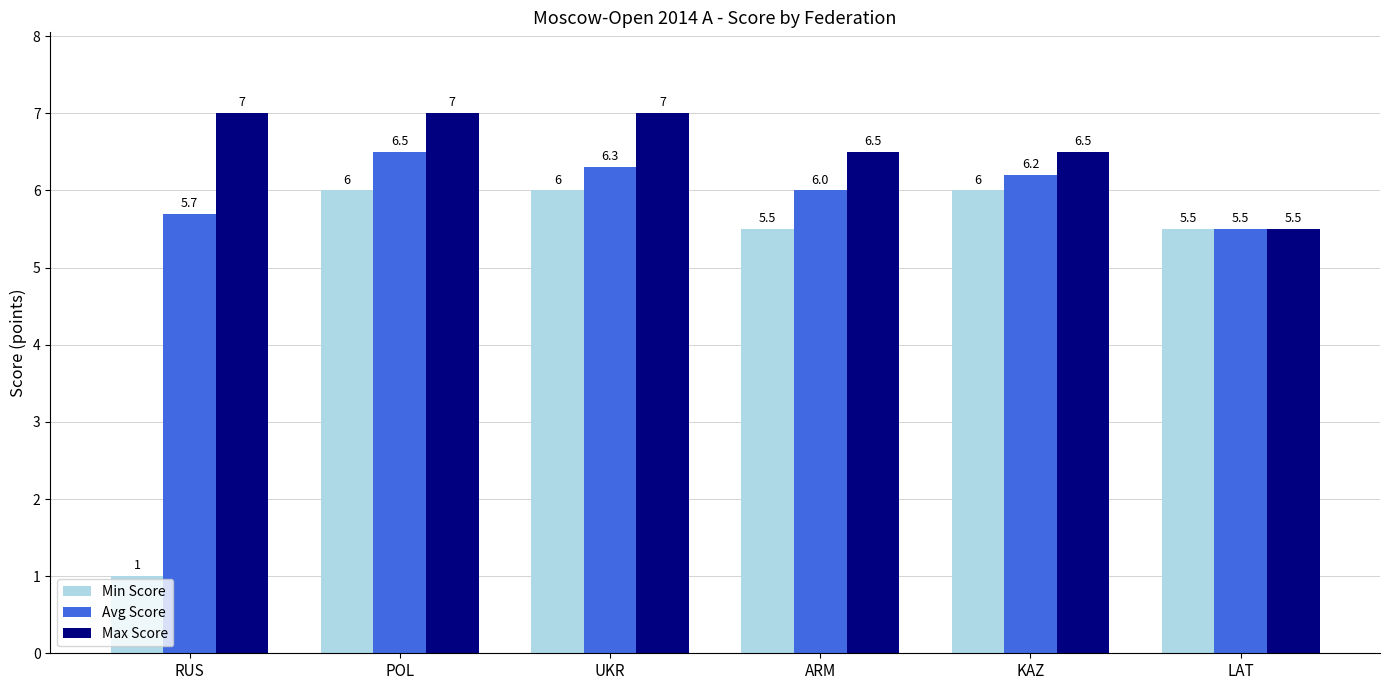

Where is Min Score nearest to the value 3?

RUS